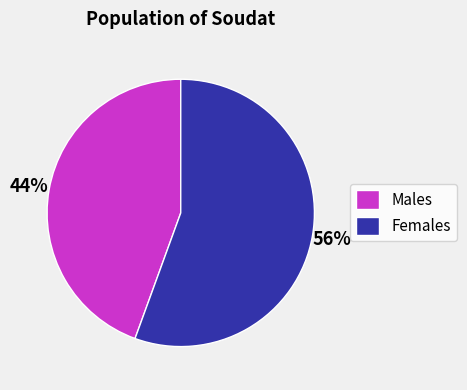

To the nearest percent, what is the average slice percentage?

50%